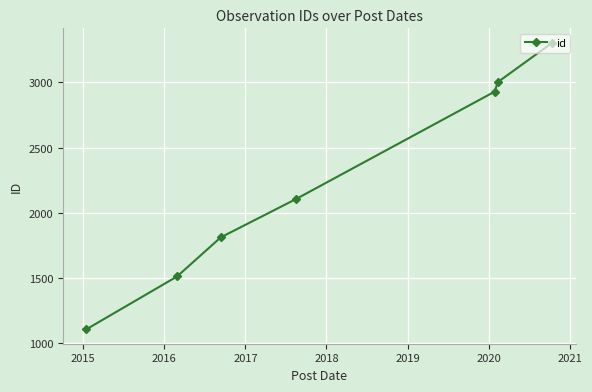

True or false: there are more than 2 points higher than both neighbors.

False